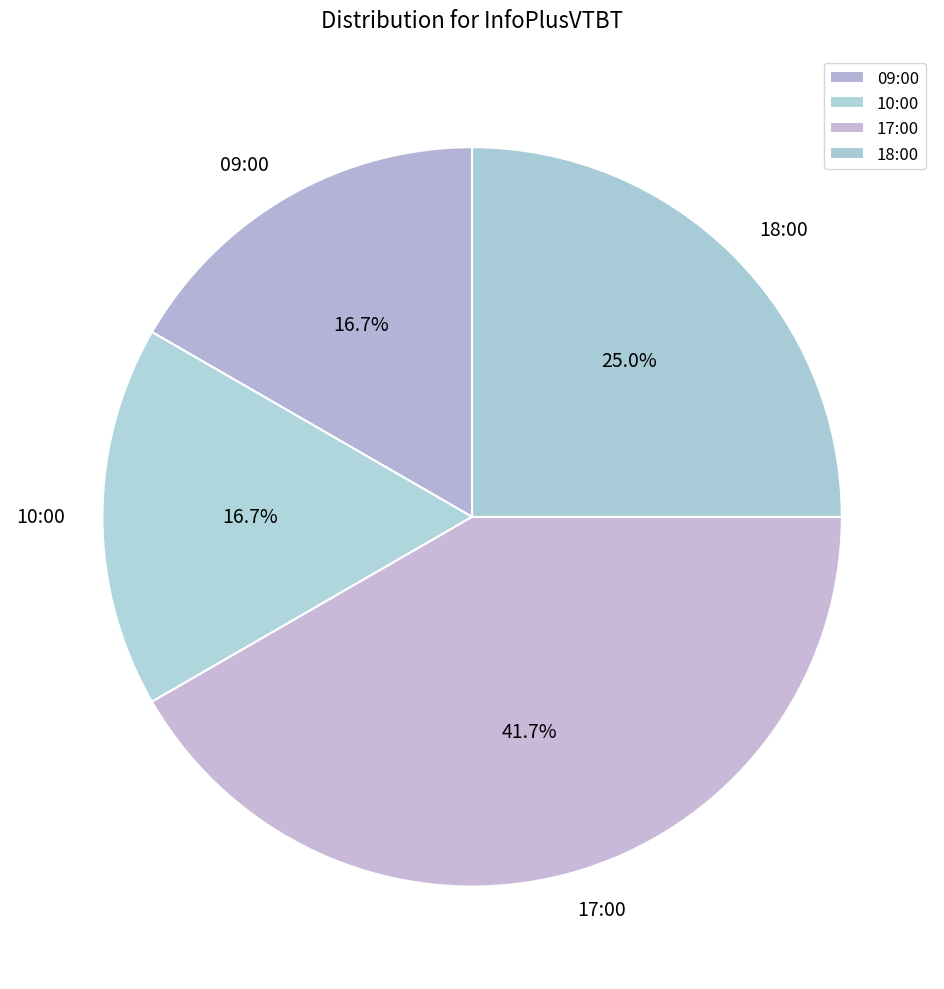

Combined, what portion of the pie is 09:00 and 17:00?

58.3%